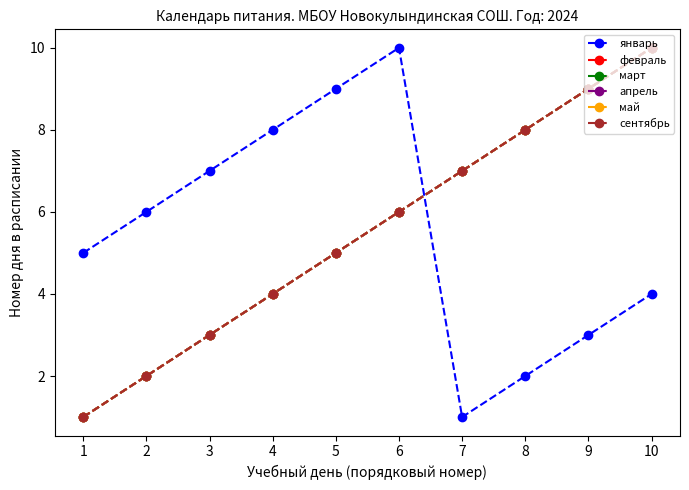

What value does the март series have at 2?

2